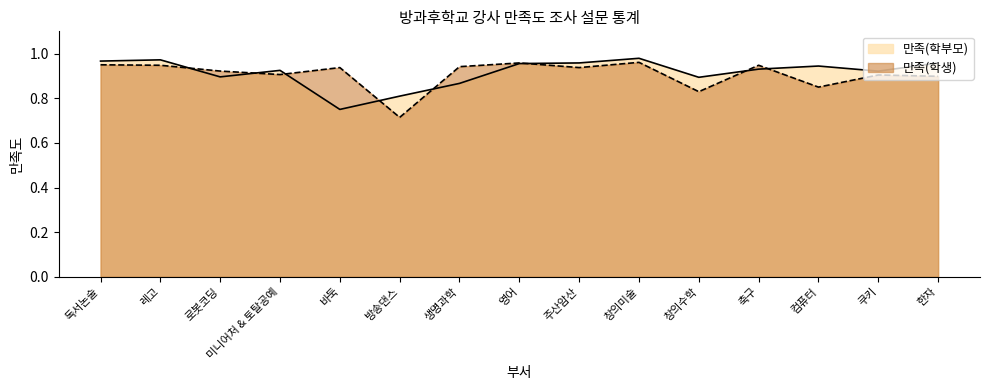

Reading left to right, transcribe all the data shown in this chart.

만족(학부모): 독서논술=1.0	레고=1.0	로봇코딩=0.9	미니어처 & 토탈공예=0.9	바둑=0.8	방송댄스=0.8	생명과학=0.9	영어=1.0	주산암산=1.0	창의미술=1.0	창의수학=0.9	축구=0.9	컴퓨터=0.9	쿠키=0.9	한자=1.0
만족(학생): 독서논술=0.9	레고=0.9	로봇코딩=0.9	미니어처 & 토탈공예=0.9	바둑=0.9	방송댄스=0.7	생명과학=0.9	영어=1.0	주산암산=0.9	창의미술=1.0	창의수학=0.8	축구=0.9	컴퓨터=0.8	쿠키=0.9	한자=0.9